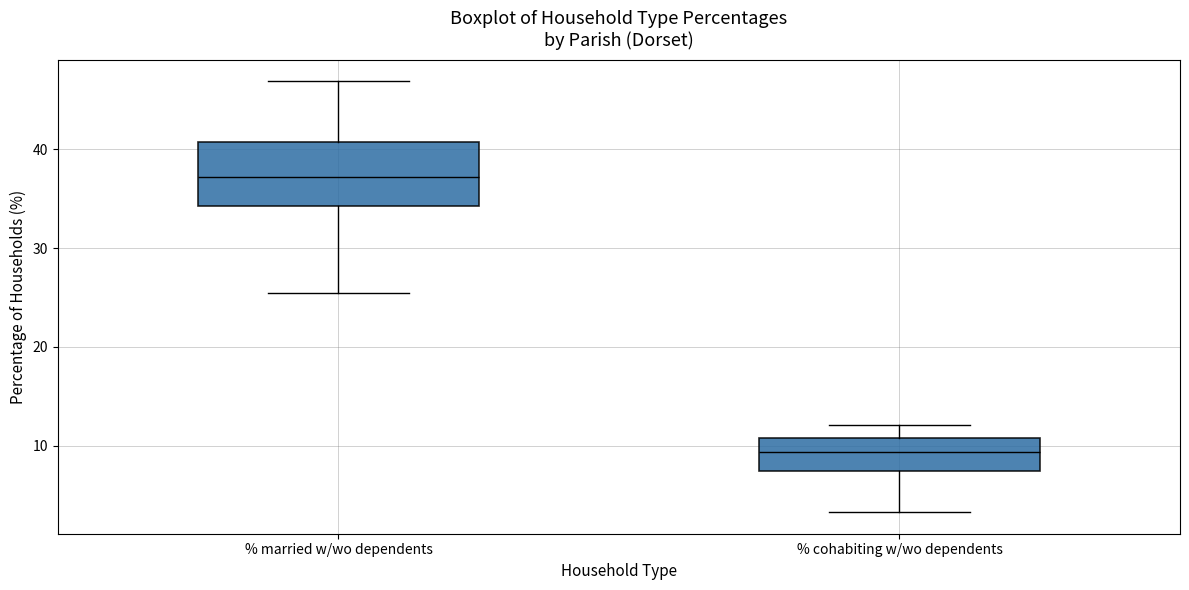

Reading left to right, transcribe this box plot: for each box, give where its median line is, the range the box spans, and where its two whiskers end, as read against the y-axis. The values are not printed on the chart, so give them approximately, as read against the axis.

% married w/wo dependents: median 37, box 34 to 41, whiskers 25 to 47
% cohabiting w/wo dependents: median 9, box 7 to 11, whiskers 3 to 12